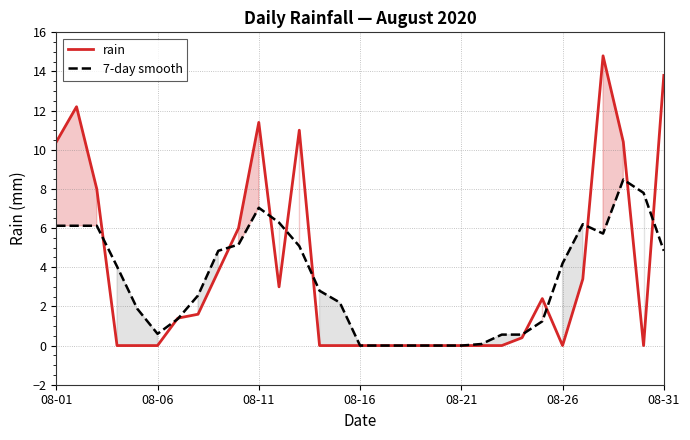

True or false: rain has a value of 10.4 at 08-01.

True